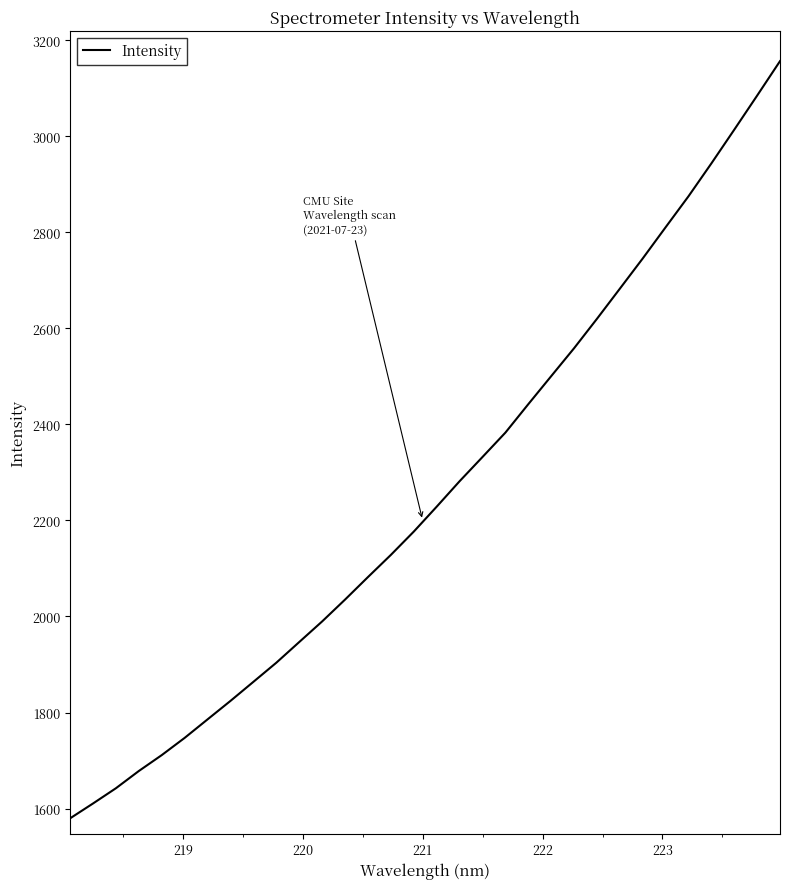

What is the maximum value shown in the chart?

3156.2